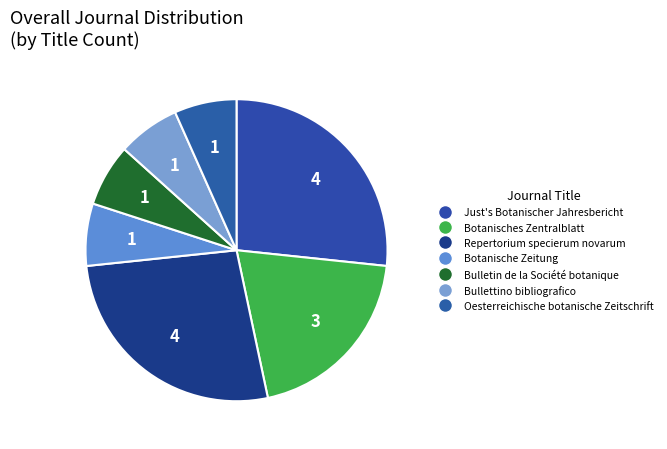

Does Botanisches Zentralblatt account for over 50% of the chart?

No